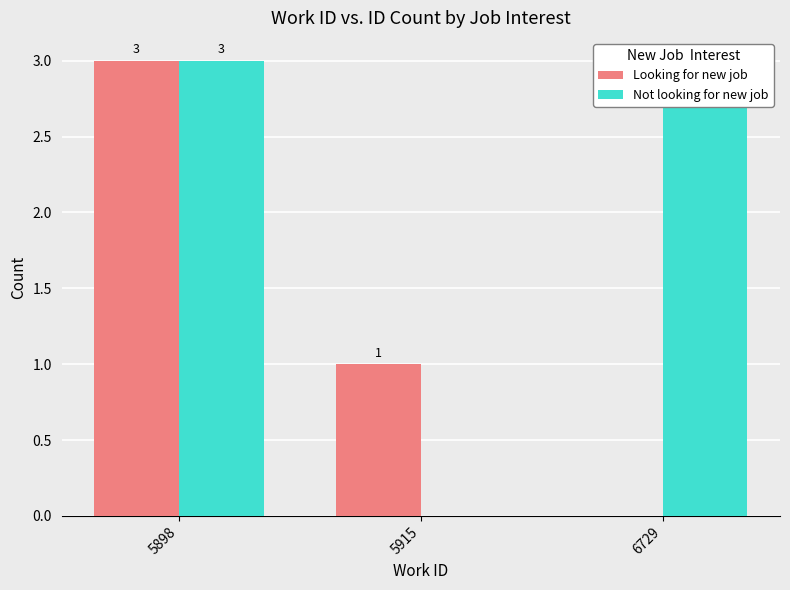

What is the difference between the Not looking for new job values at 5898 and 5915?

3